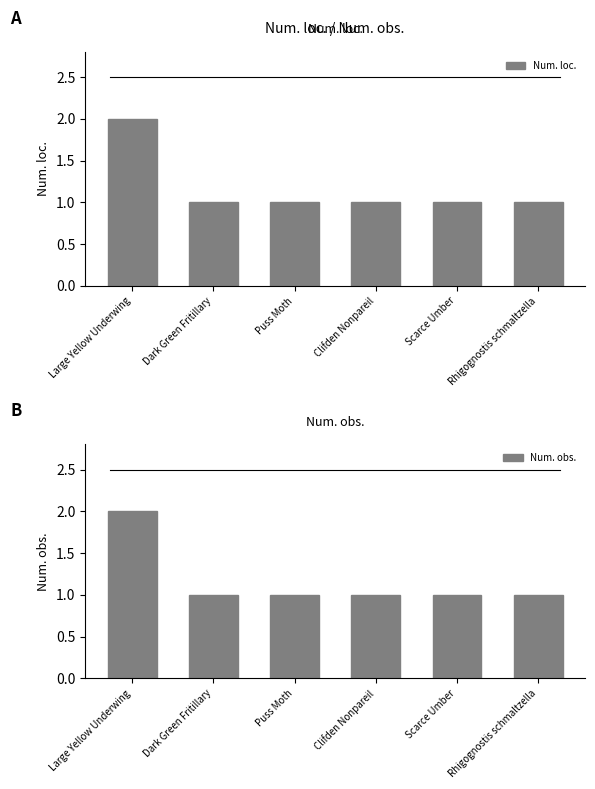

Which series has the largest range (max minus min)?

Num. loc.